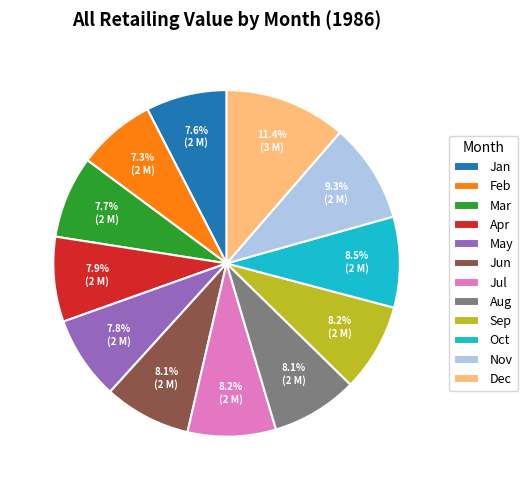

Between Dec and May, which is larger?

Dec